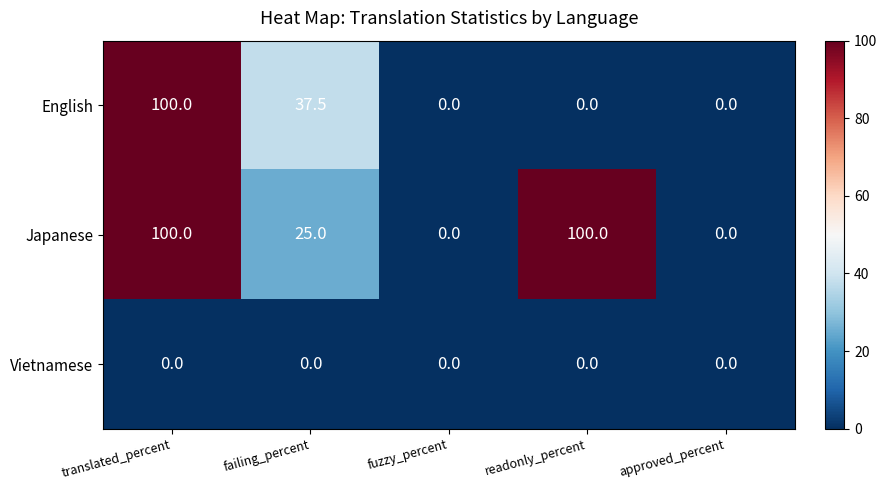

At which label is Japanese closest to 50?

failing_percent